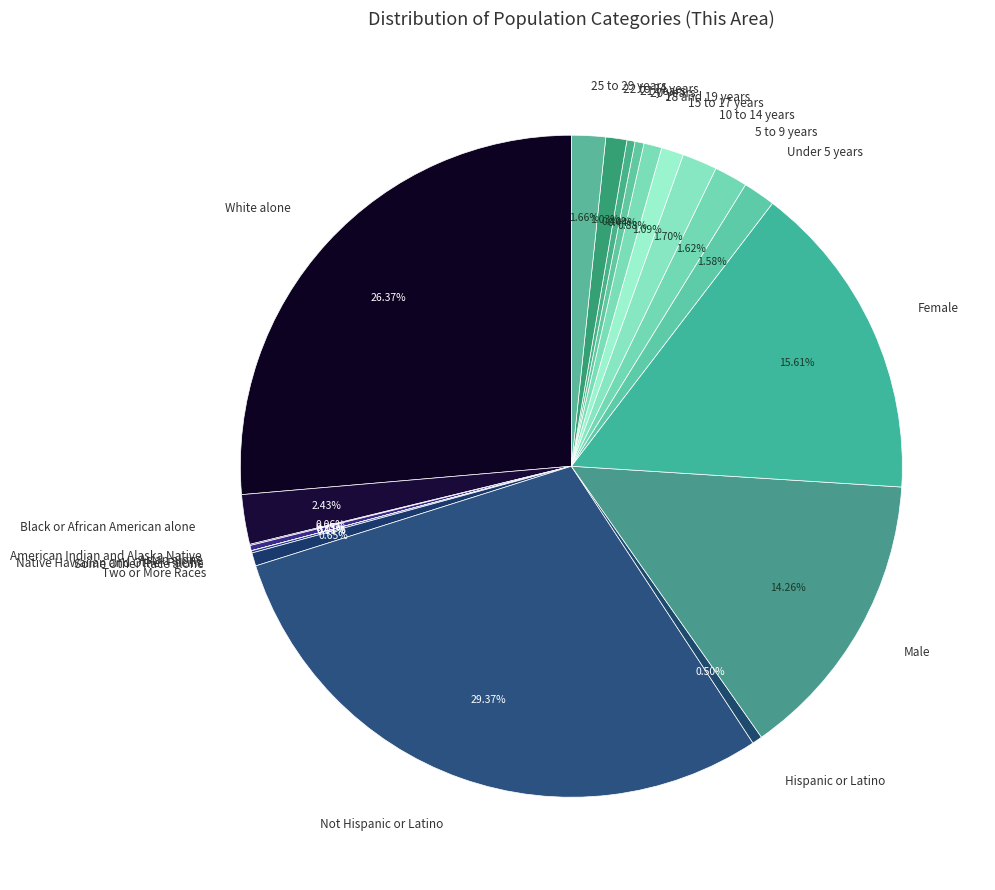

Does any single category account for the majority?

No